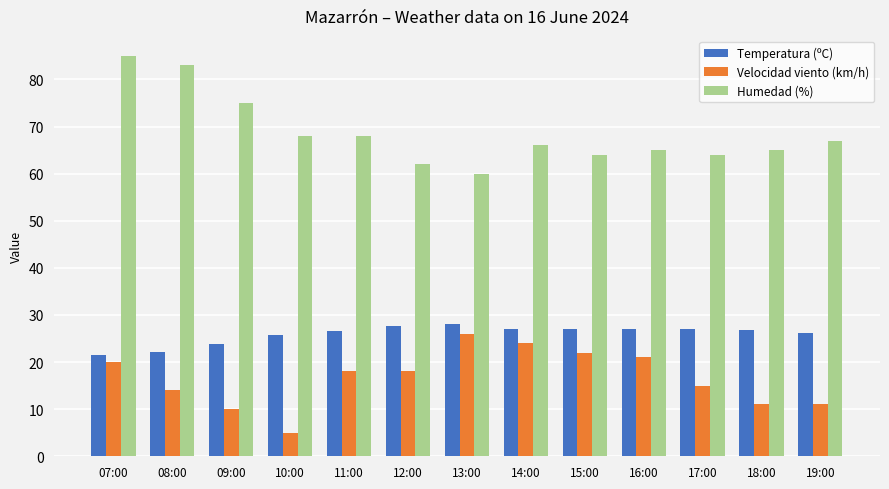

At which label does Velocidad viento (km/h) reach its peak?

13:00